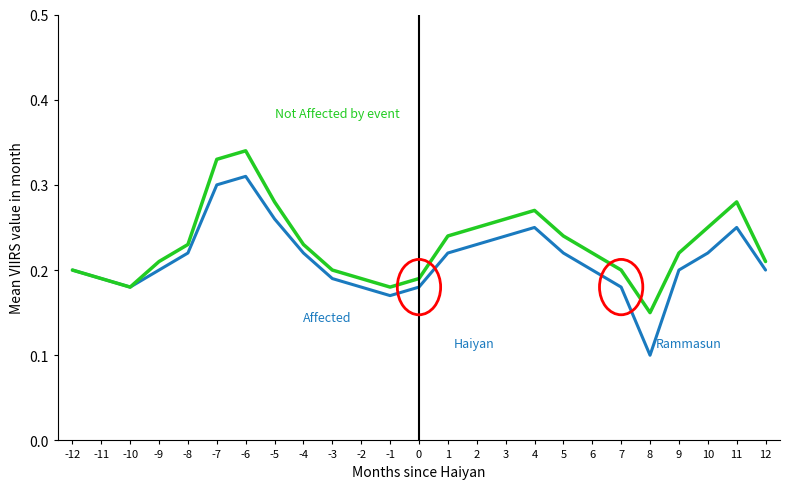

How many series are shown in this chart?

2